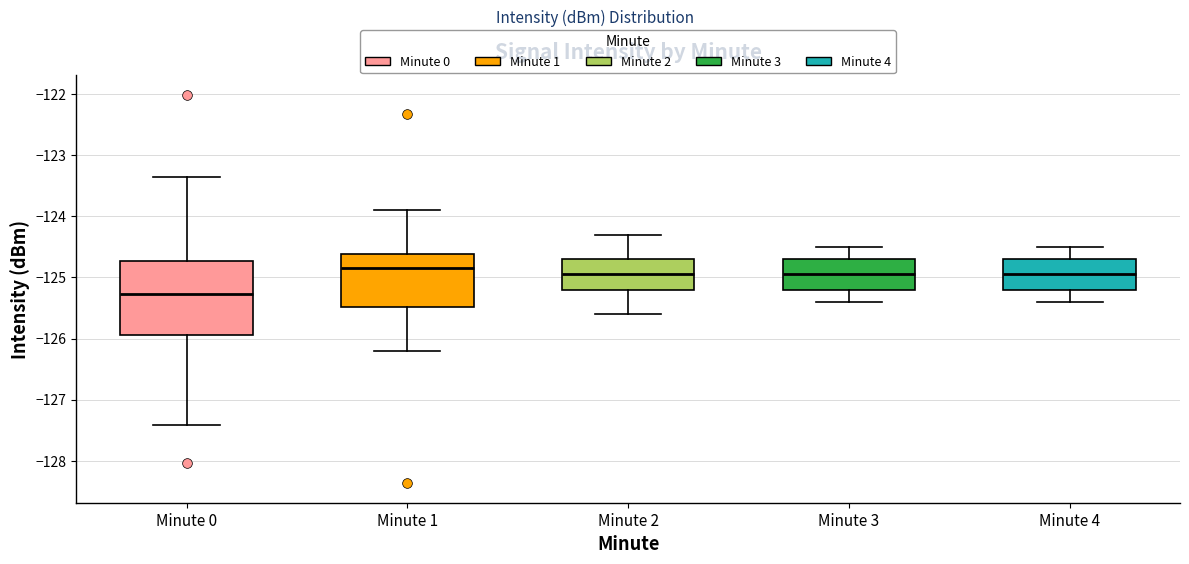

Reading left to right, transcribe this box plot: for each box, give where its median line is, the range the box spans, and where its two whiskers end, as read against the y-axis. The values are not printed on the chart, so give them approximately, as read against the axis.

Minute 0: median -125.3, box -125.9 to -124.7, whiskers -127.4 to -123.4
Minute 1: median -124.9, box -125.5 to -124.6, whiskers -126.2 to -123.9
Minute 2: median -124.9, box -125.2 to -124.7, whiskers -125.6 to -124.3
Minute 3: median -124.9, box -125.2 to -124.7, whiskers -125.4 to -124.5
Minute 4: median -124.9, box -125.2 to -124.7, whiskers -125.4 to -124.5